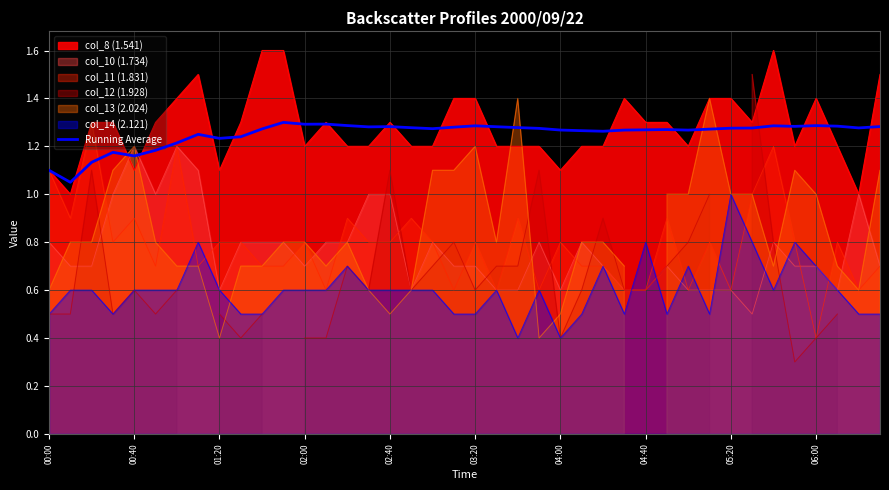

Where is the first local maximum?

02:00